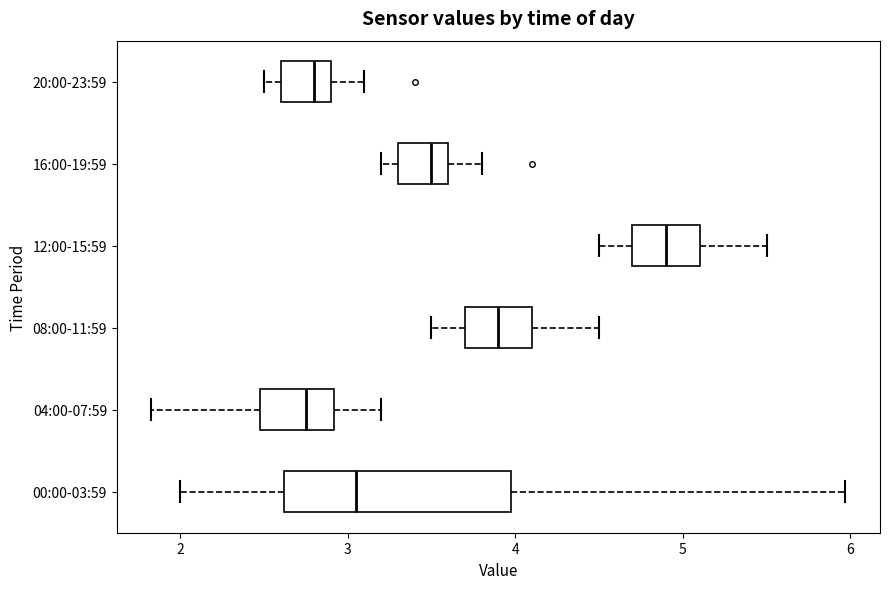

Which box has the furthest to the right median line?

12:00-15:59